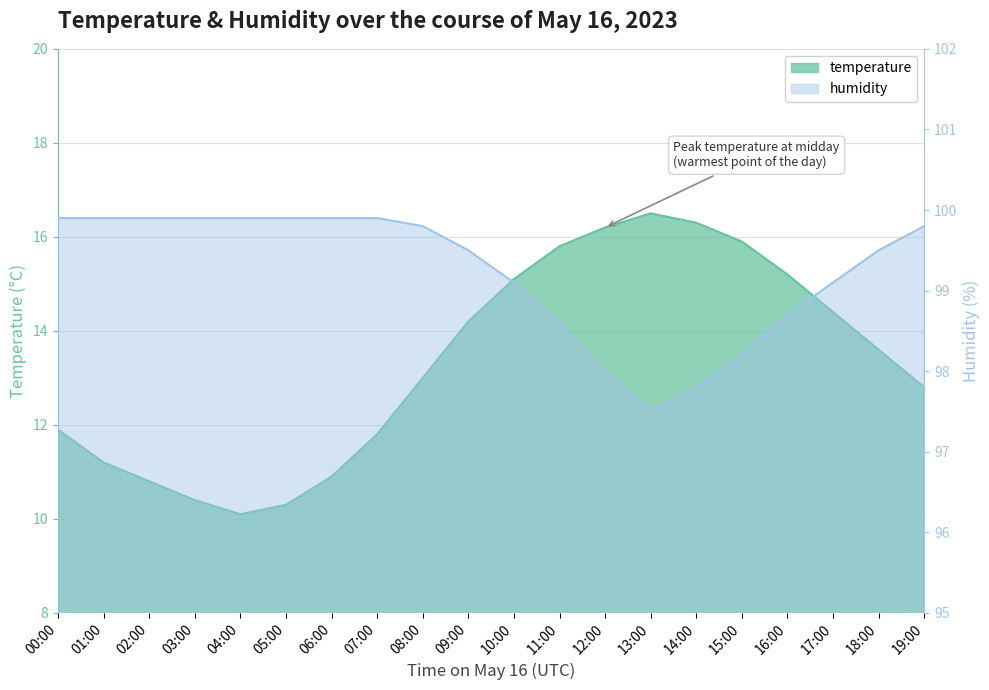

True or false: temperature has more than 1 points higher than both neighbors.

False